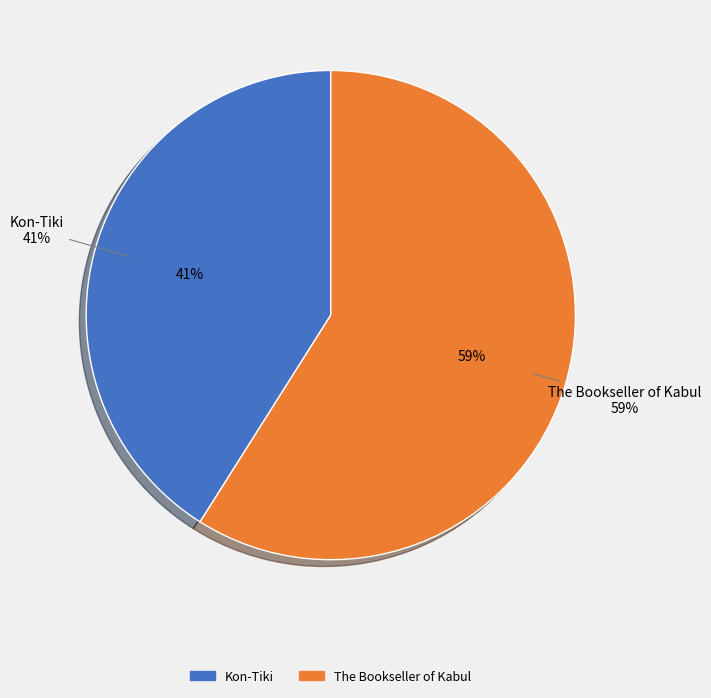

Which slice is the smallest?

Kon-Tiki